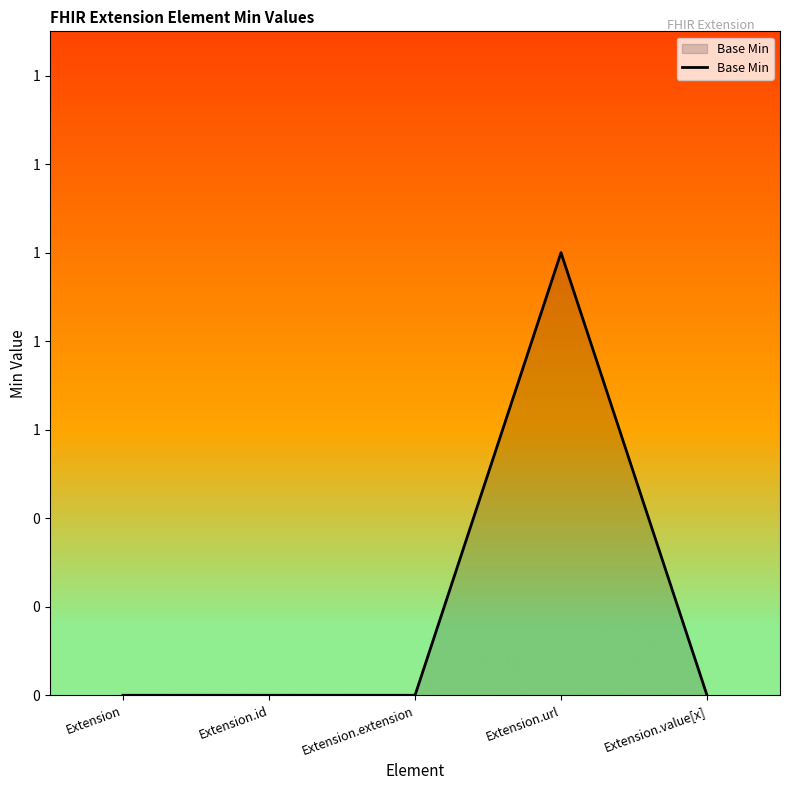

What is the label of the 2nd point from the right?

Extension.url